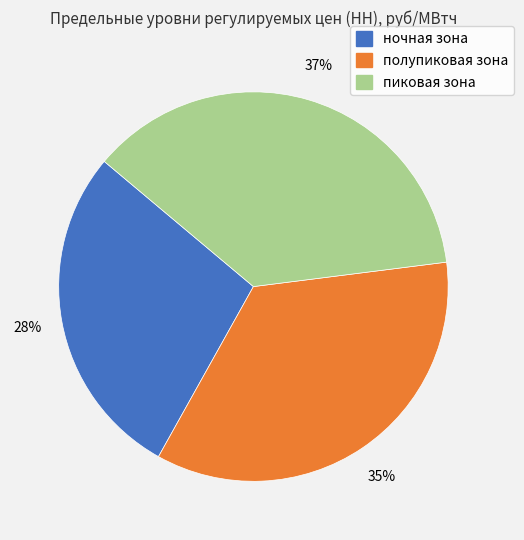

Do полупиковая зона and пиковая зона together represent more than half of the pie?

Yes